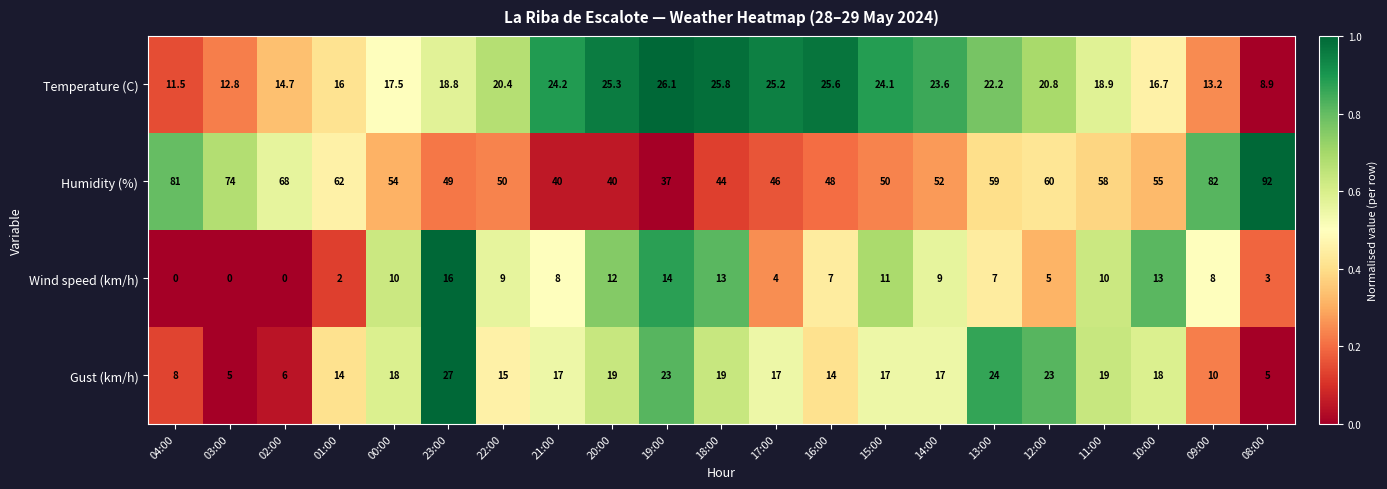

Which series has the widest spread of values?

Humidity (%)